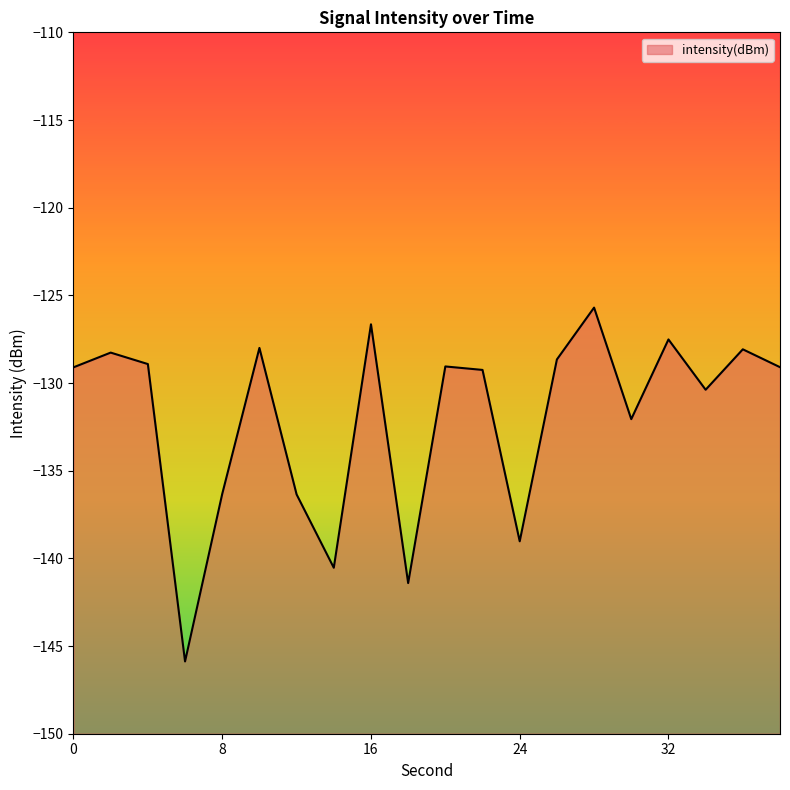

How many lines are shown in the chart?

1